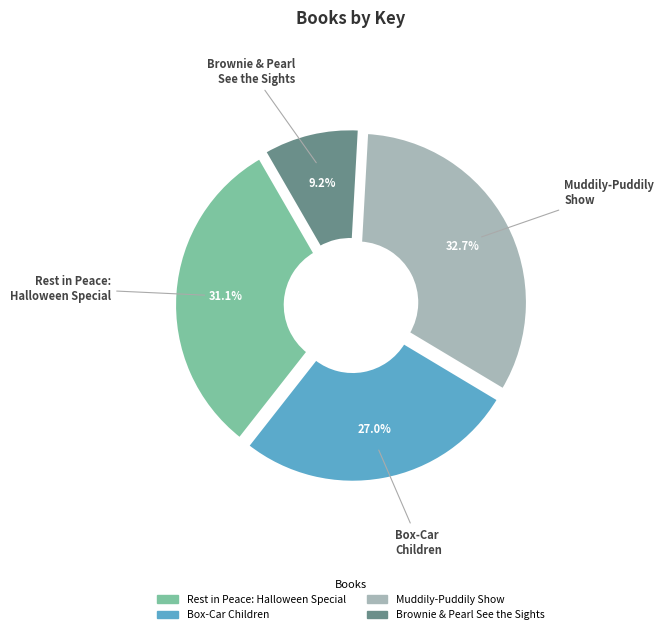

What portion of the pie excludes Rest in Peace: Halloween Special?

68.9%